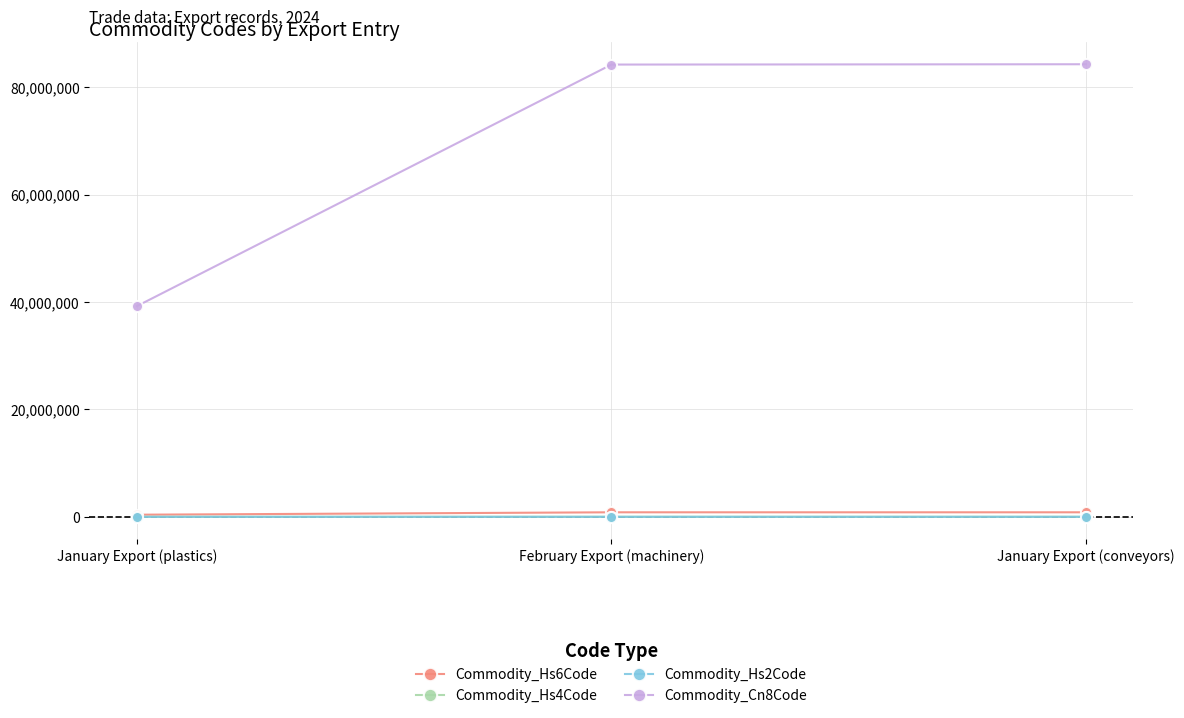

The value of Commodity_Hs2Code at February Export (machinery) is 84. True or false?

True